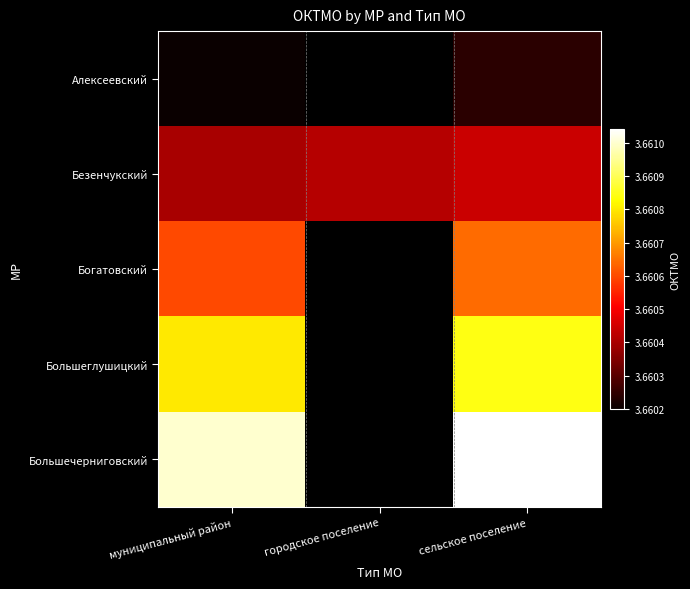

The value of Большеглушицкий at муниципальный район is 13083857.7. True or false?

False